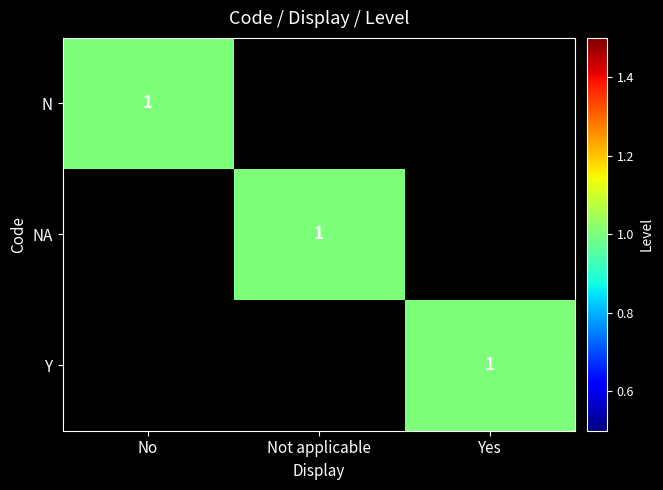

At which label is NA closest to 0?

No